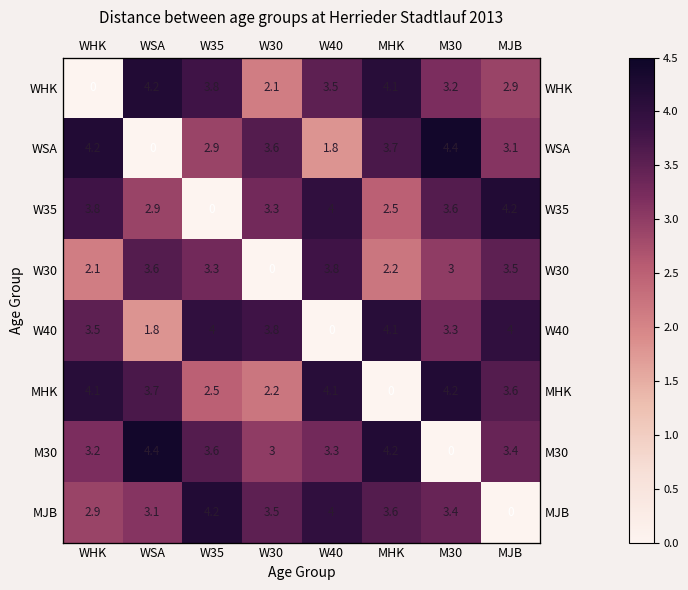

Which has a higher value, W30 or M30?

M30